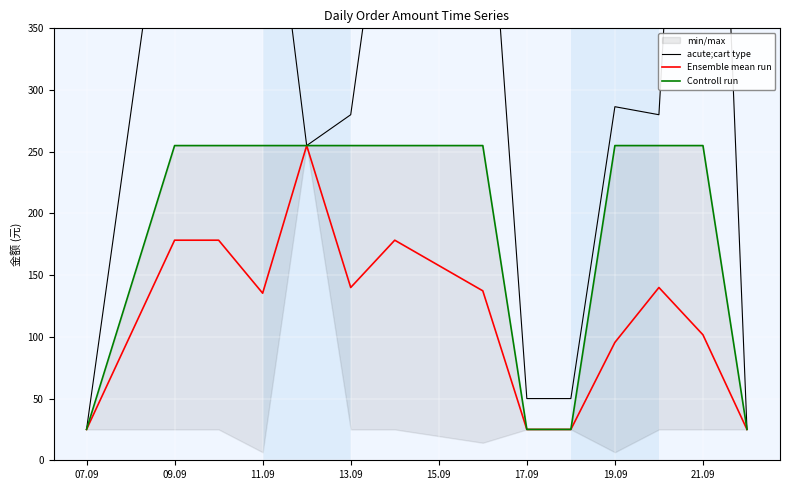

True or false: Ensemble mean run has a value of 140.0 at 13.09.

True